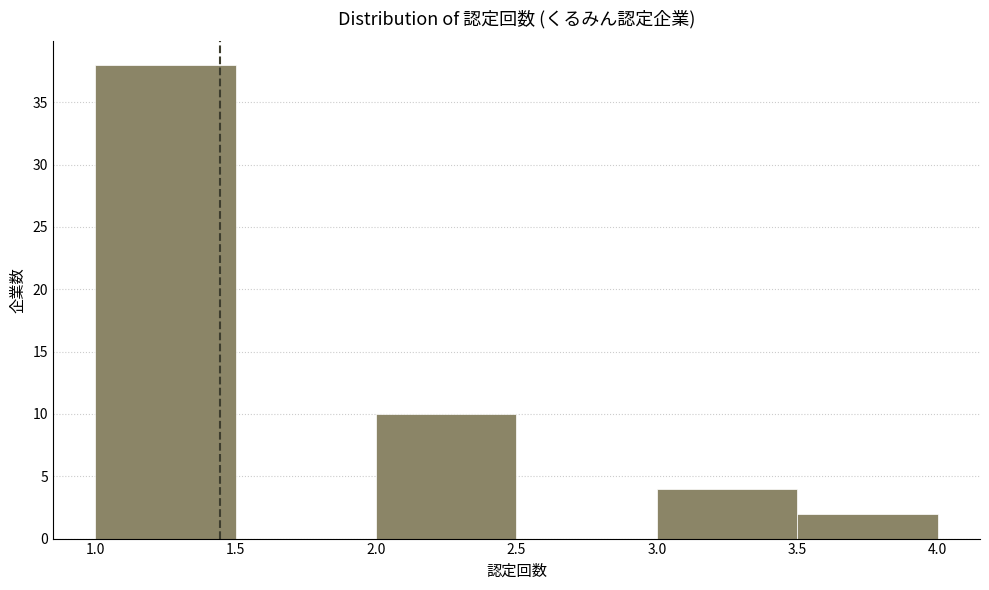

How tall is the bar that spans 3.0 to 3.5 on the x-axis? The values are not printed on the chart, so give them approximately, as read against the axis.

4